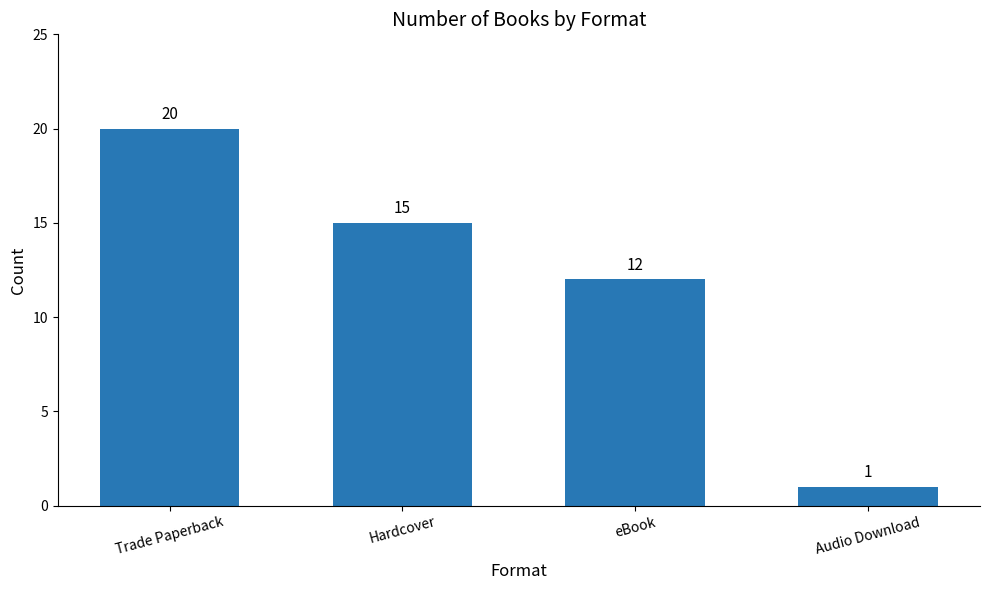

What is the ratio of the value at Audio Download to the value at Trade Paperback?

0.1